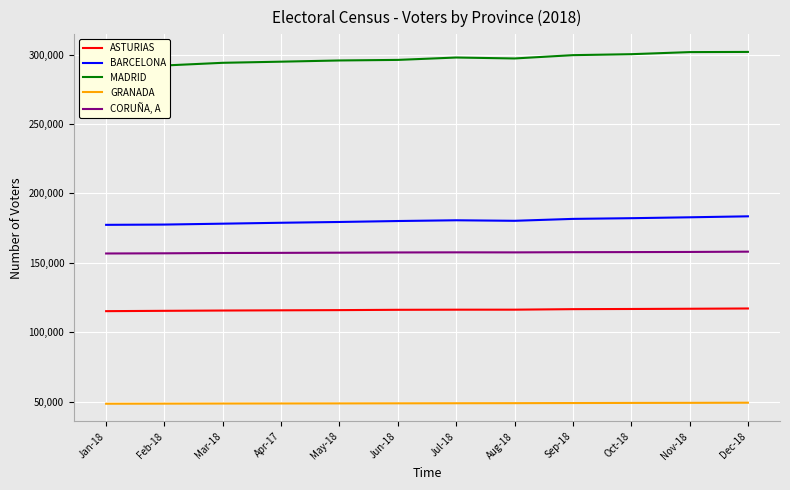

What is the difference between the highest and lowest values at Oct-18?

251260